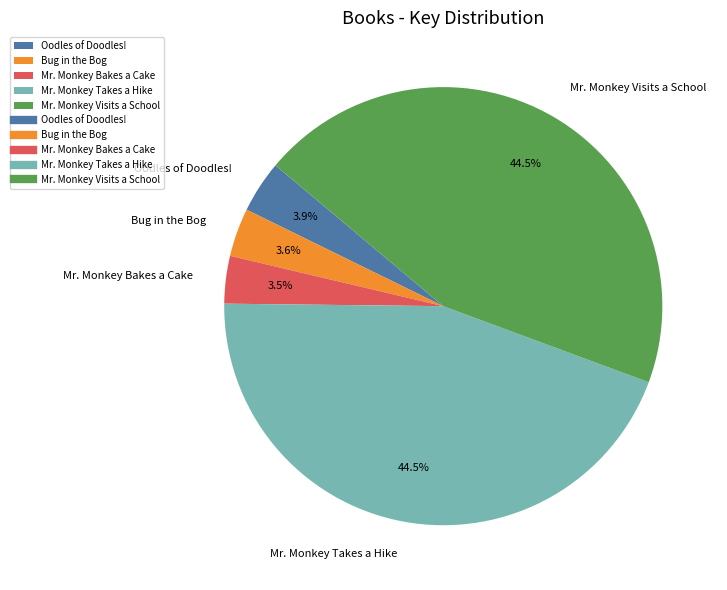

How many slices are in this pie chart?

5